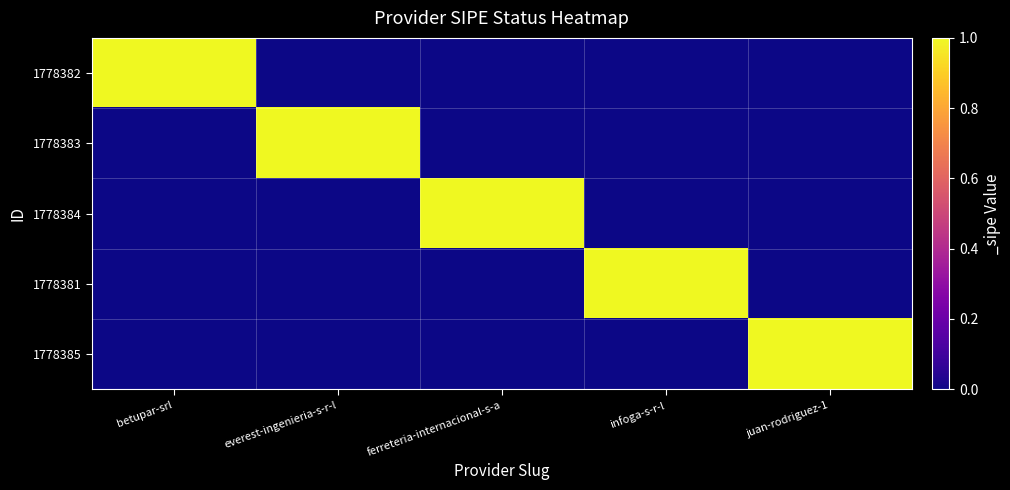

Which series has the largest range (max minus min)?

1778382